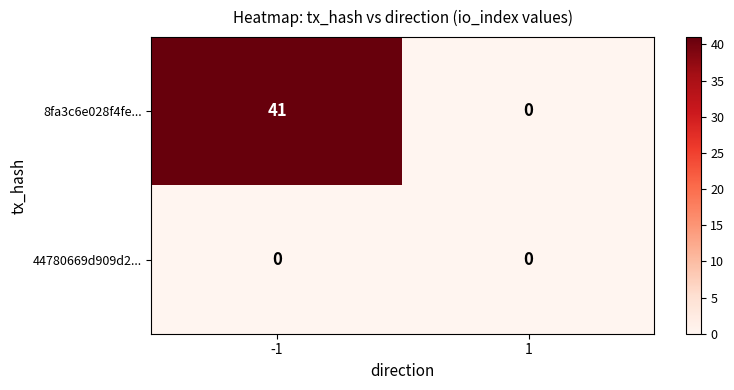

Which series has the largest total across all categories?

8fa3c6e028f4fe...